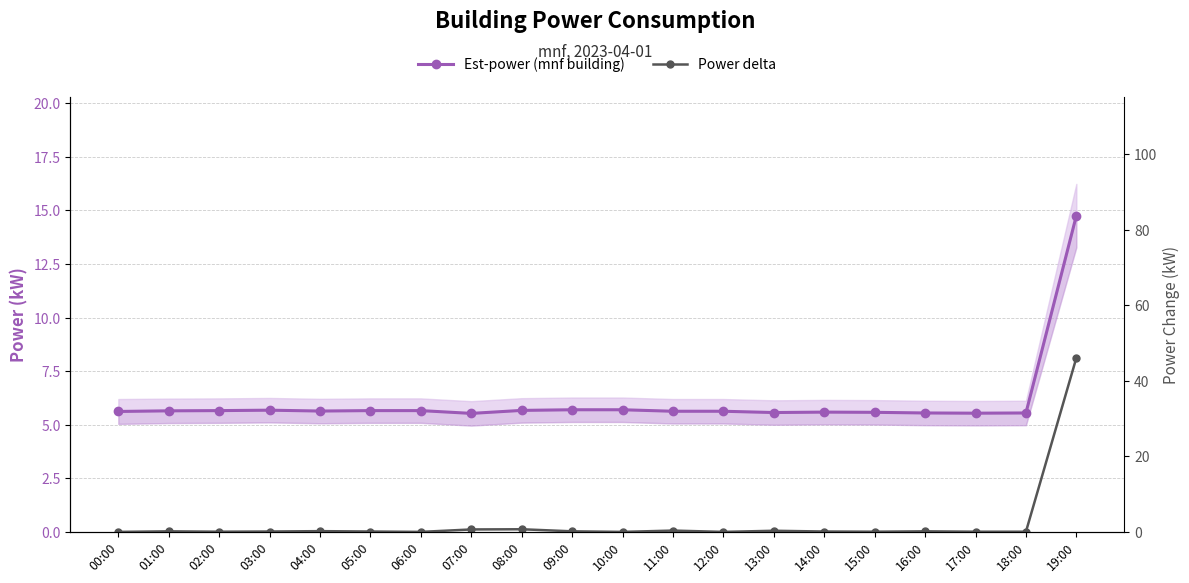

Reading left to right, extract all data points from this chart.

Est-power (mnf building): 5.6	5.7	5.7	5.7	5.6	5.7	5.7	5.5	5.7	5.7	5.7	5.6	5.6	5.6	5.6	5.6	5.5	5.5	5.5	14.8
Power delta: 0.0	0.2	0.0	0.1	0.2	0.1	0.0	0.6	0.7	0.2	0.0	0.4	0.0	0.3	0.1	0.0	0.2	0.0	0.0	46.1